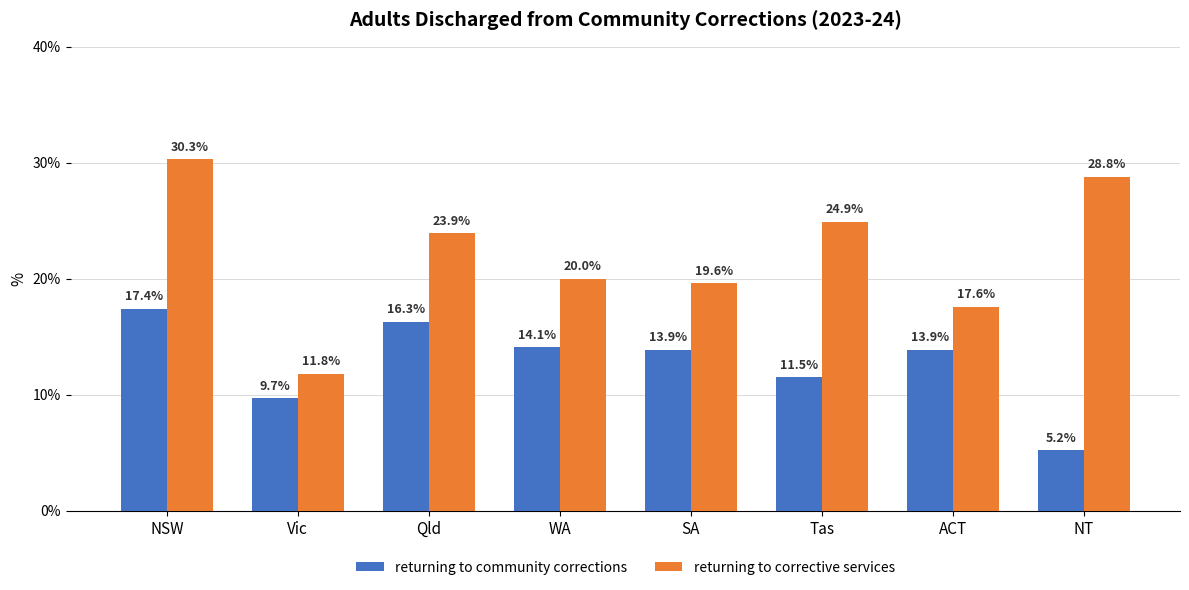

At which label does returning to community corrections reach its minimum?

NT